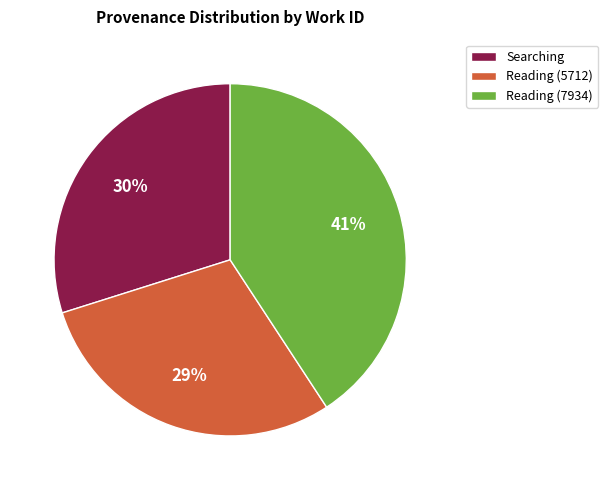

Is the sum of Reading (7934) and Reading (5712) greater than half?

Yes